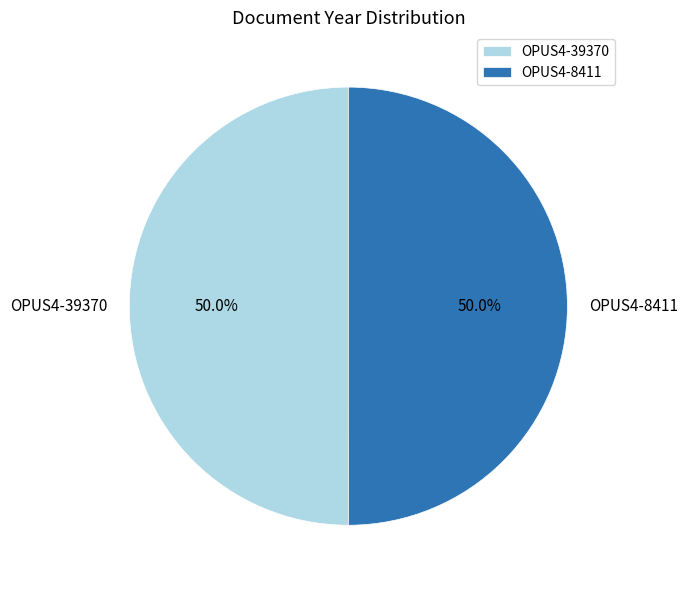

True or false: OPUS4-39370 accounts for 50% of the total.

True